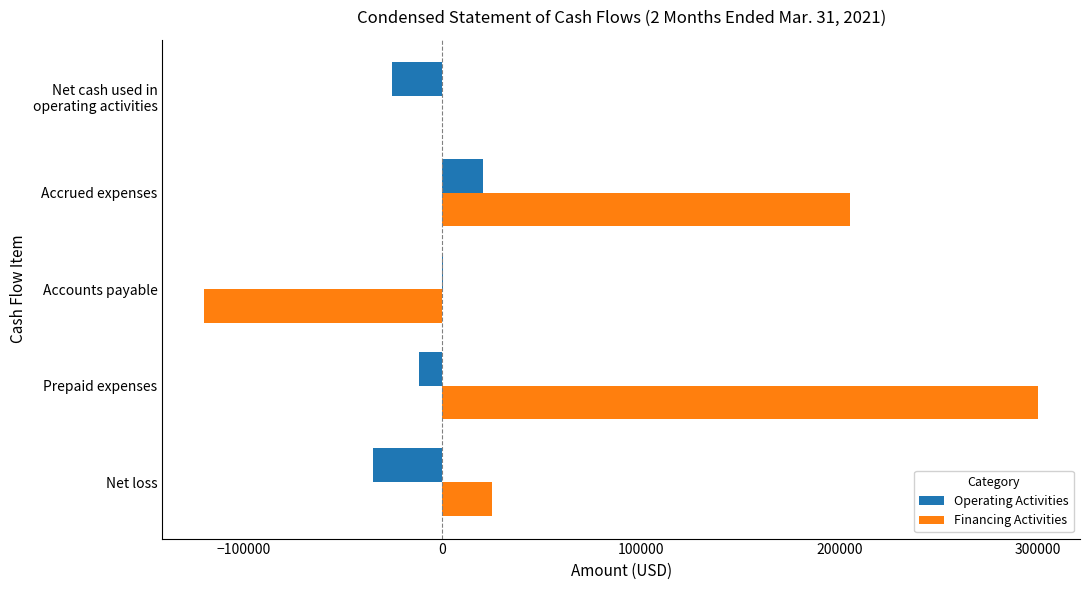

The value of Financing Activities at Prepaid expenses is 300000. True or false?

True